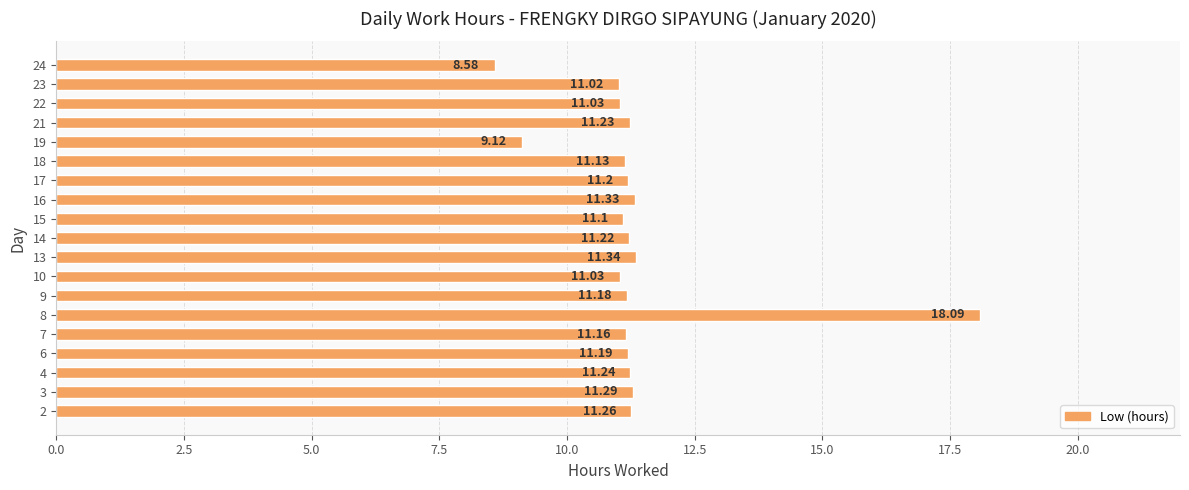

Are the bars horizontal?

Yes